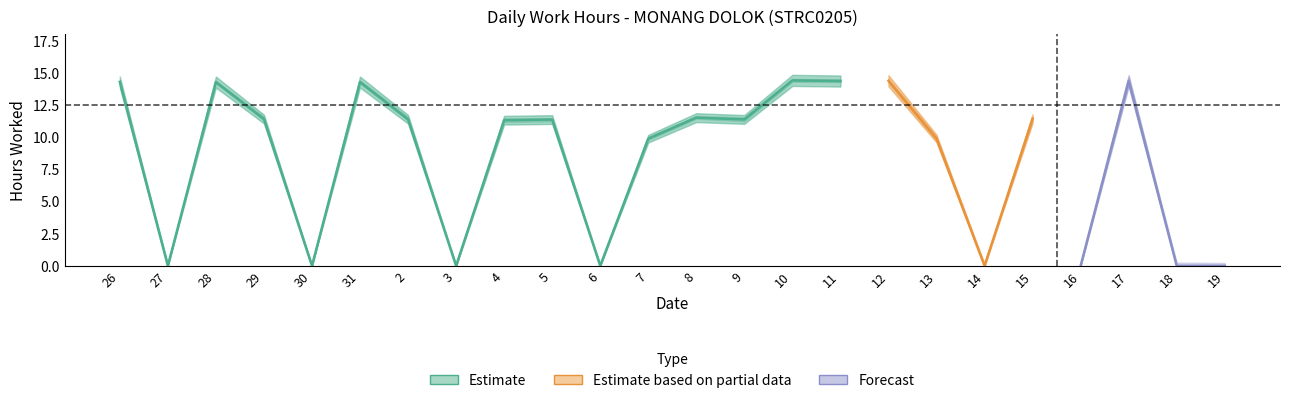

How many data points are less than 11?

10